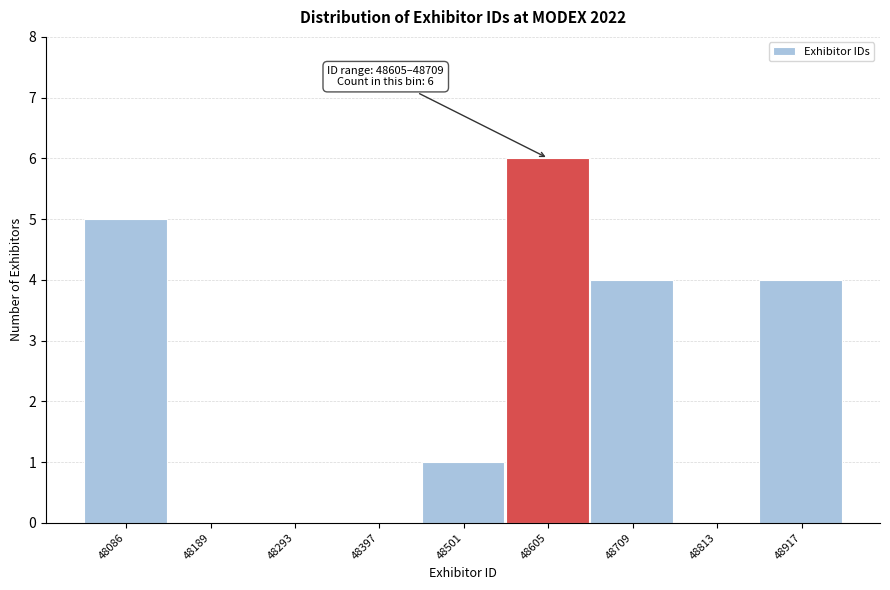

Reading left to right, extract all data points from this chart.

48086=5	48189=0	48293=0	48397=0	48501=1	48605=6	48709=4	48813=0	48917=4